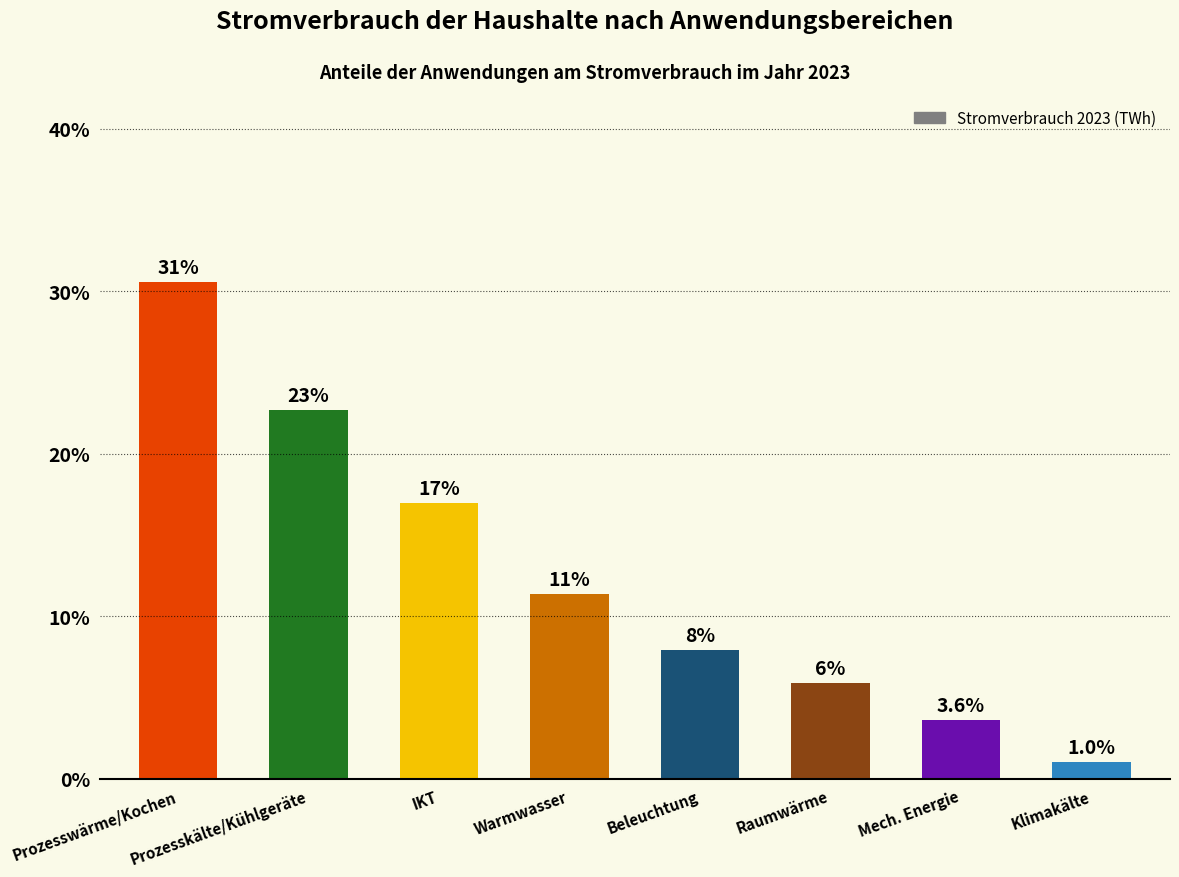

At which category does the chart reach its minimum across all series?

Klimakälte